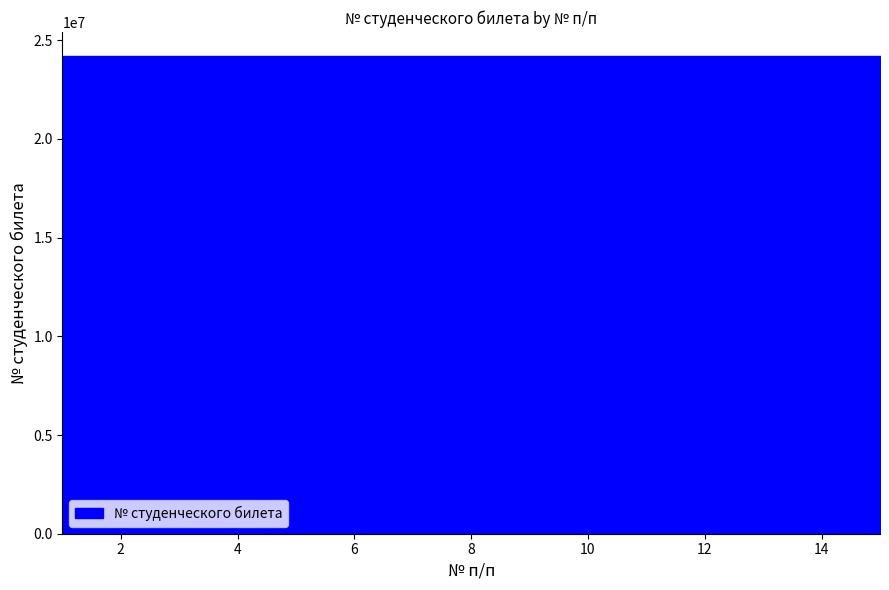

Which has a higher value, 10 or 2?

2